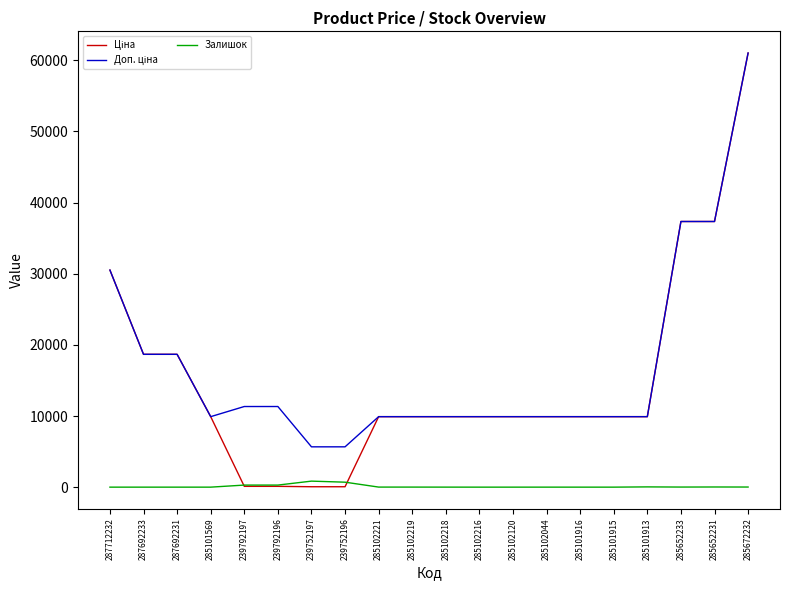

Does the chart display data point markers on the line(s)?

No